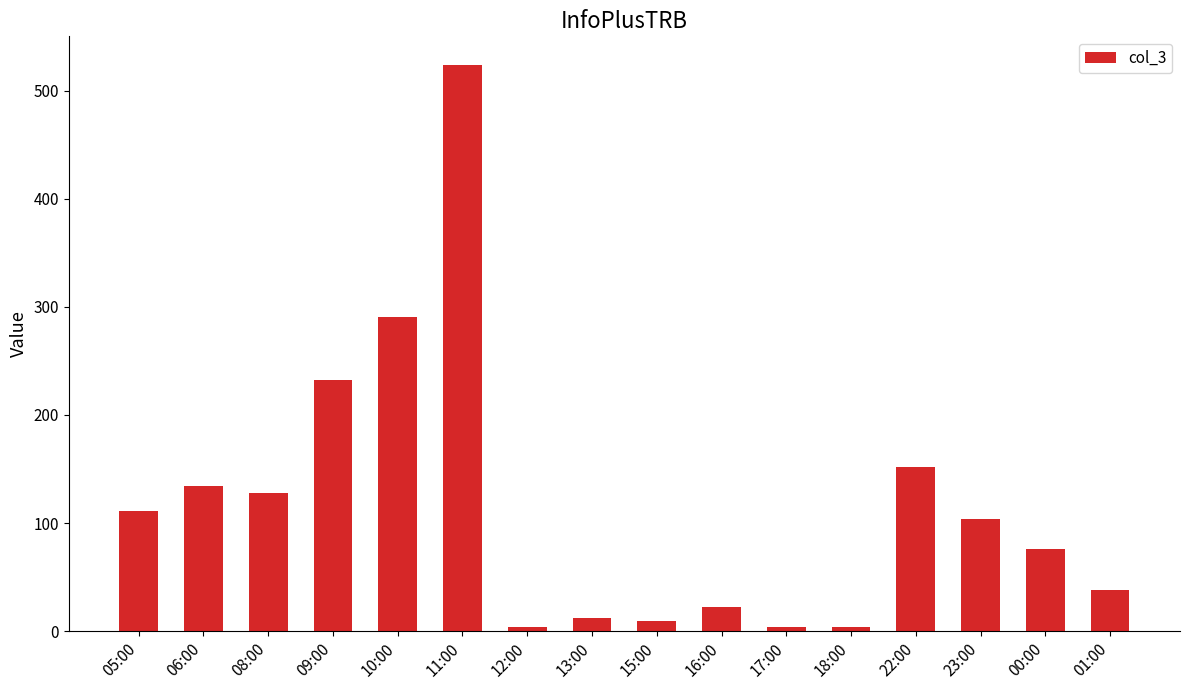

Where is the data nearest to the value 264?

10:00